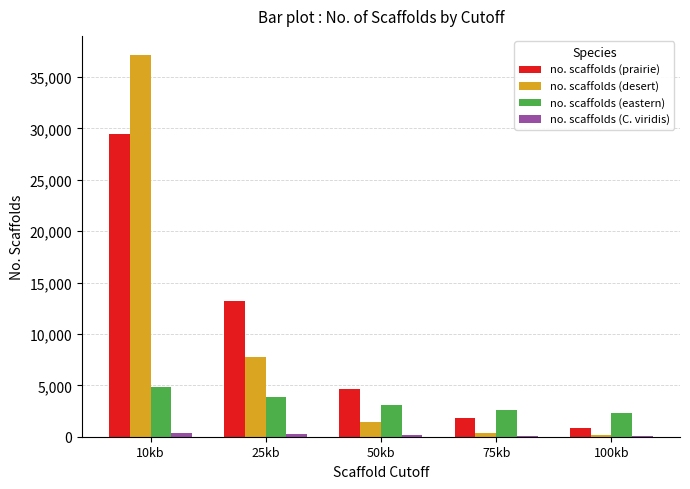

At which category is the sum across all series the highest?

10kb